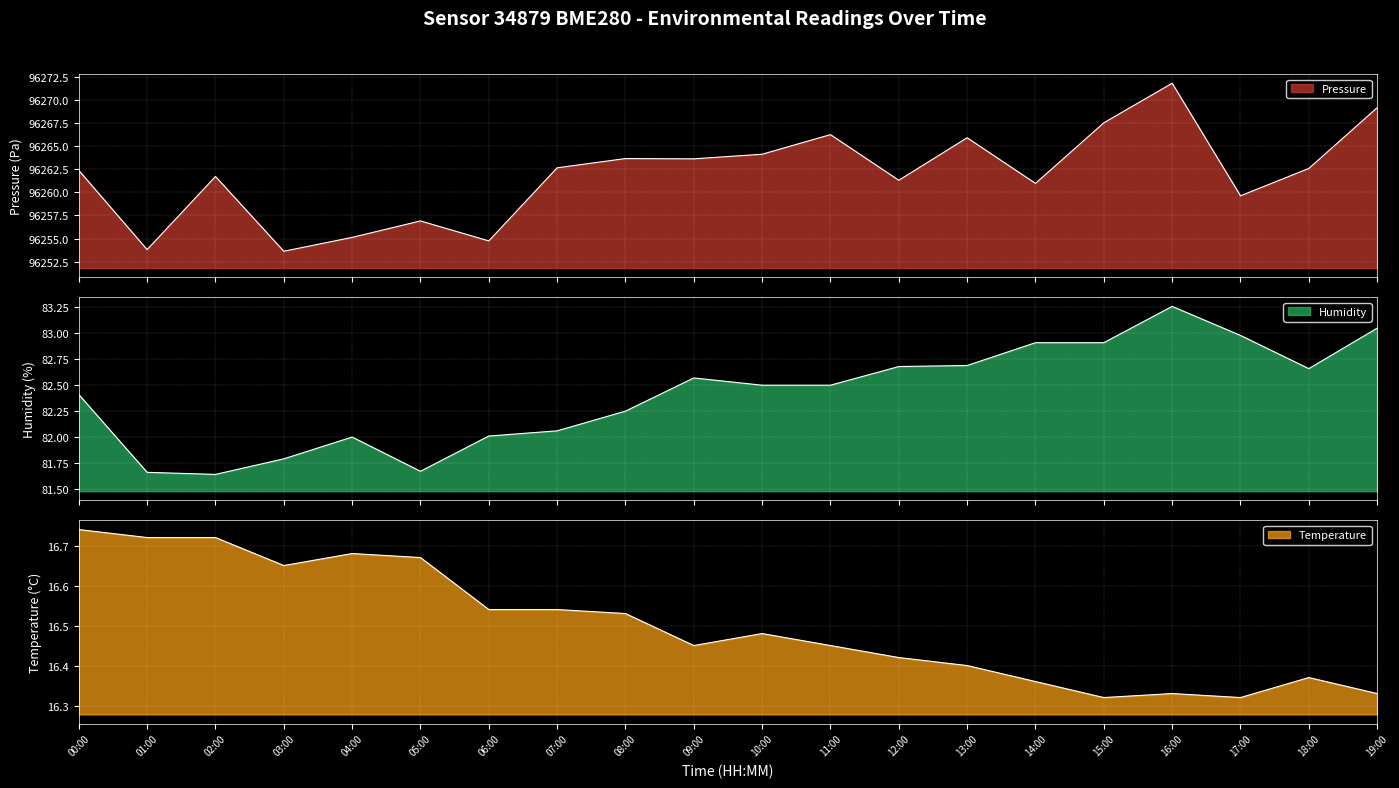

How many distinct data groups are displayed?

3